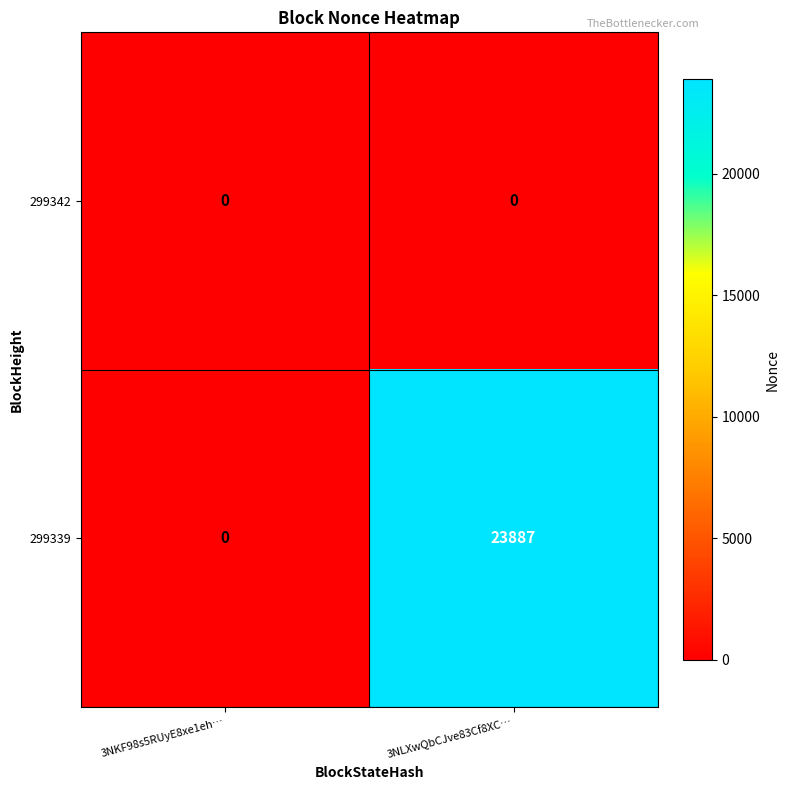

At 3NLXwQbCJve83Cf8XC…, list the series in order from largest to smallest.

299339, 299342